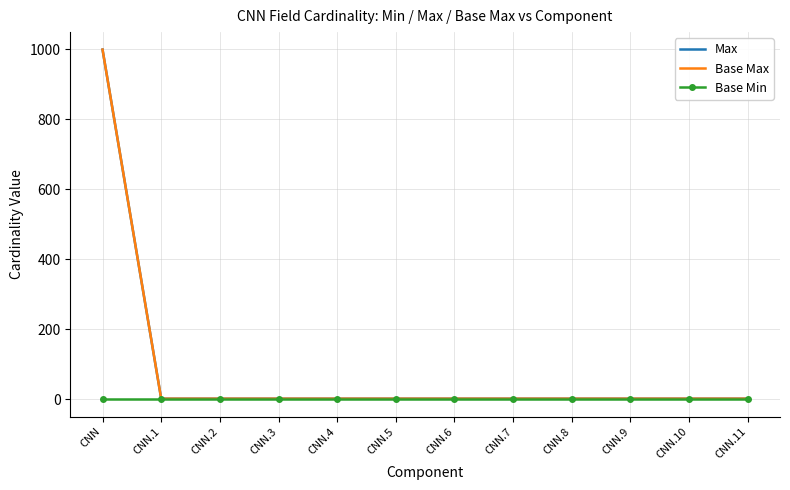

Reading right to left, extract all data points from this chart.

Max: CNN.11=1	CNN.10=1	CNN.9=1	CNN.8=1	CNN.7=1	CNN.6=1	CNN.5=1	CNN.4=1	CNN.3=1	CNN.2=1	CNN.1=1	CNN=999
Base Max: CNN.11=1	CNN.10=1	CNN.9=1	CNN.8=1	CNN.7=1	CNN.6=1	CNN.5=1	CNN.4=1	CNN.3=1	CNN.2=1	CNN.1=1	CNN=999
Base Min: CNN.11=0	CNN.10=0	CNN.9=0	CNN.8=0	CNN.7=0	CNN.6=0	CNN.5=0	CNN.4=0	CNN.3=0	CNN.2=0	CNN.1=0	CNN=0